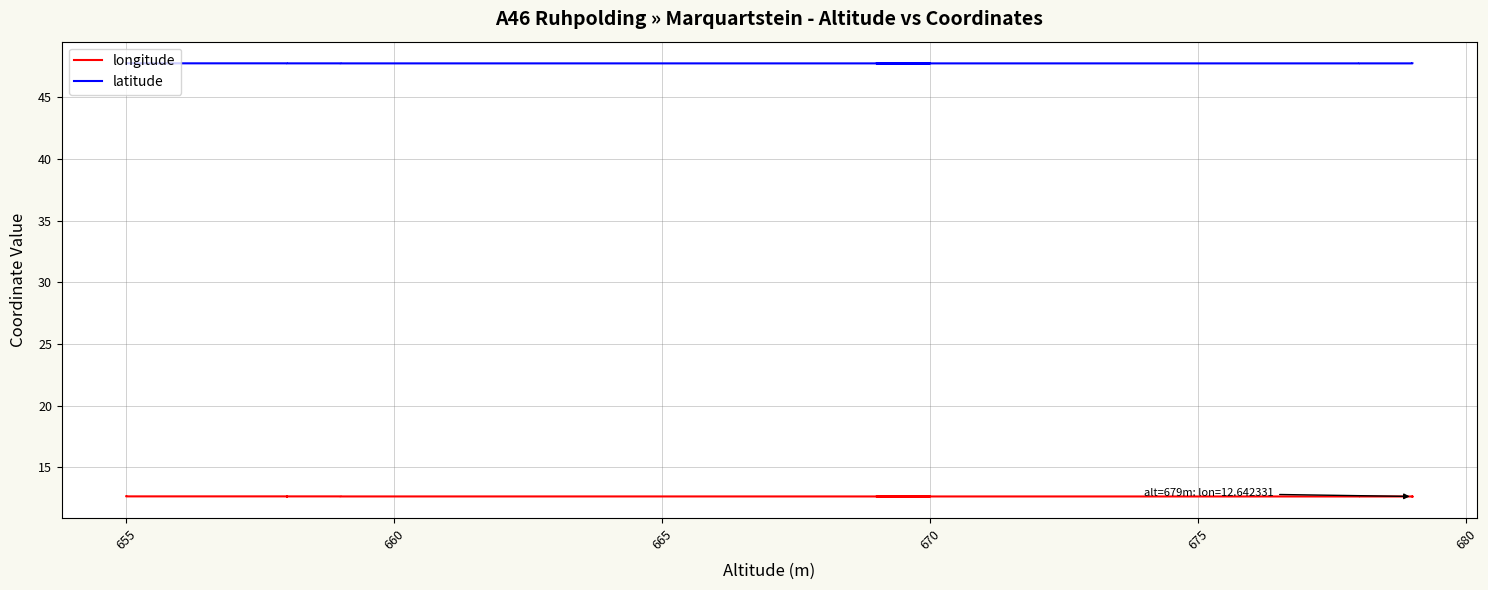

True or false: latitude and longitude cross at least once.

False